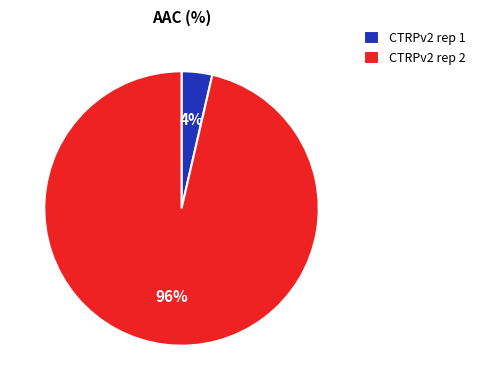

Rank the categories by value from highest to lowest.

CTRPv2 rep 2, CTRPv2 rep 1